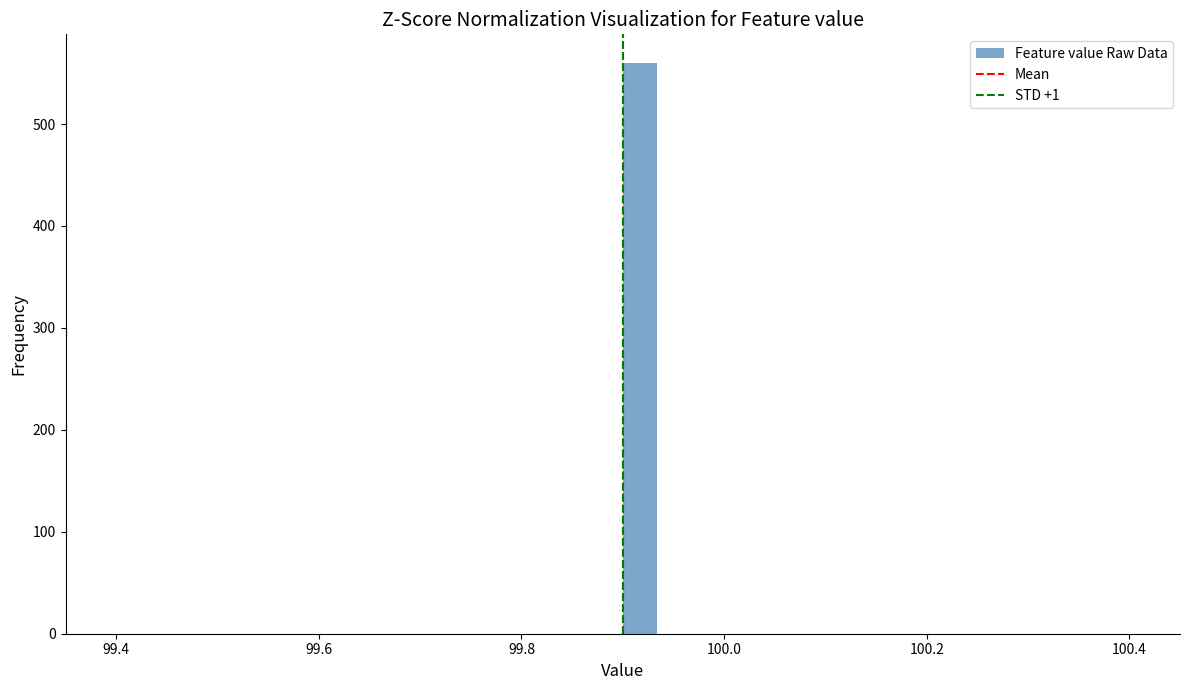

Around what value on the x-axis is the tallest bar? Give the approximate position of its centre, as read against the axis.

99.92